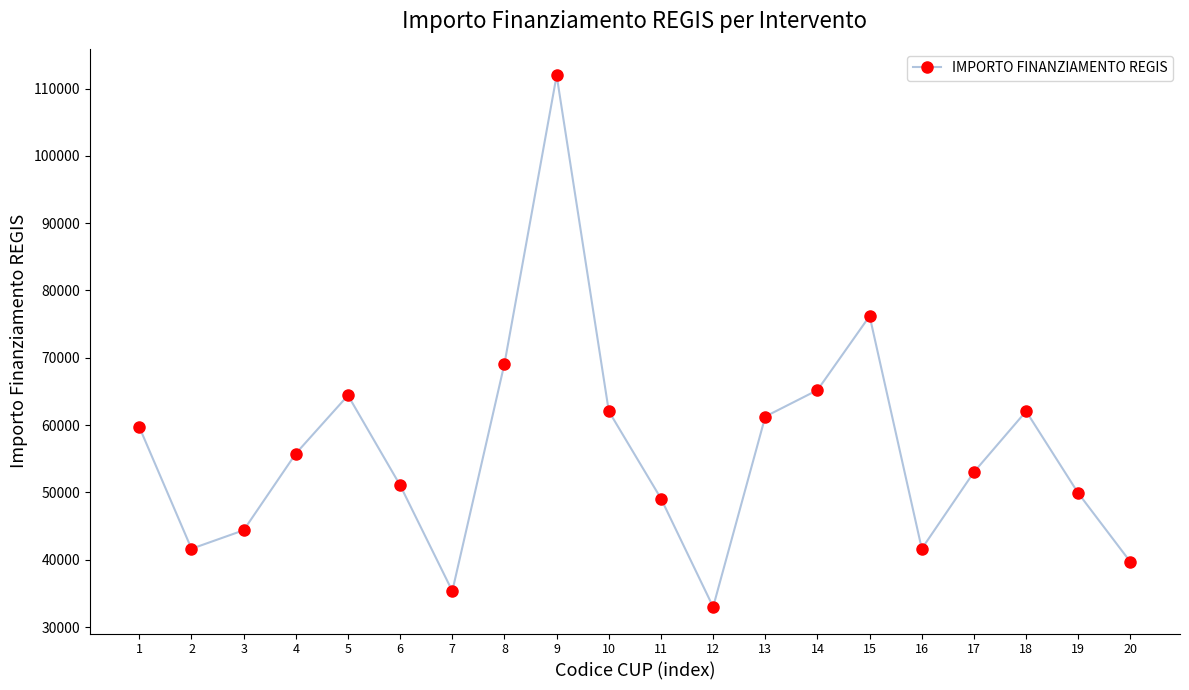

How many interior local valleys (lower than both neighbors) does the data have?

4